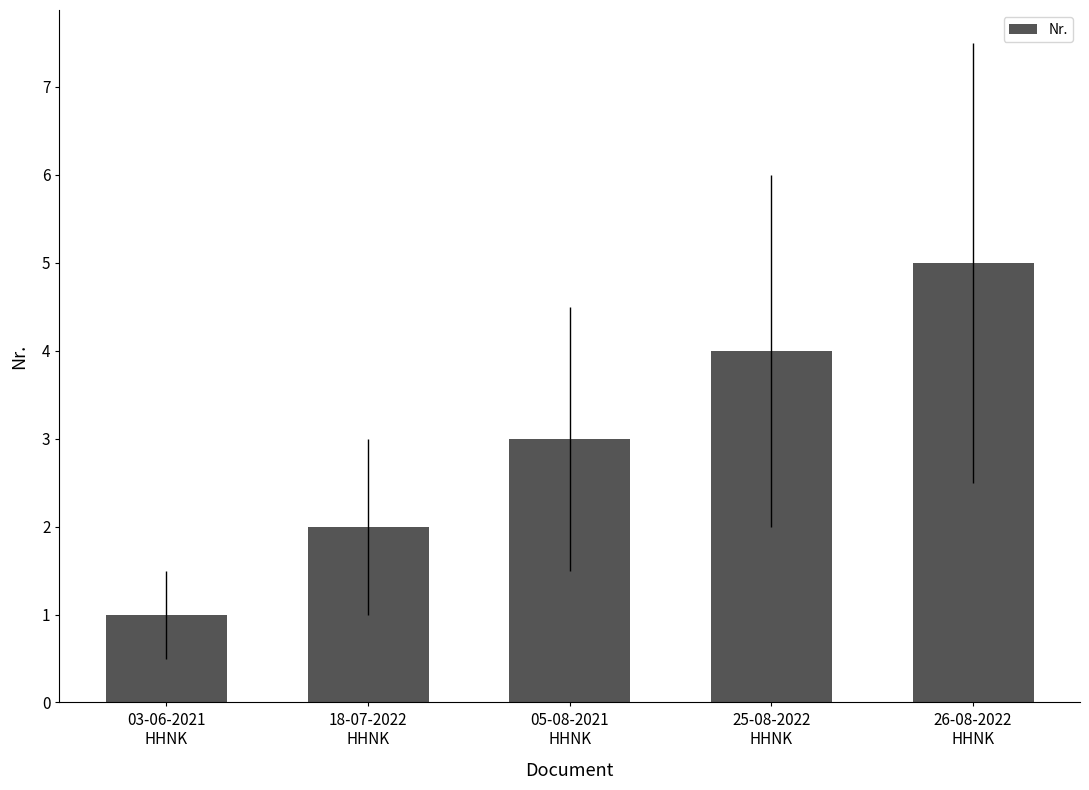

What is the sum of the values at 26-08-2022
HHNK and 25-08-2022
HHNK?

9